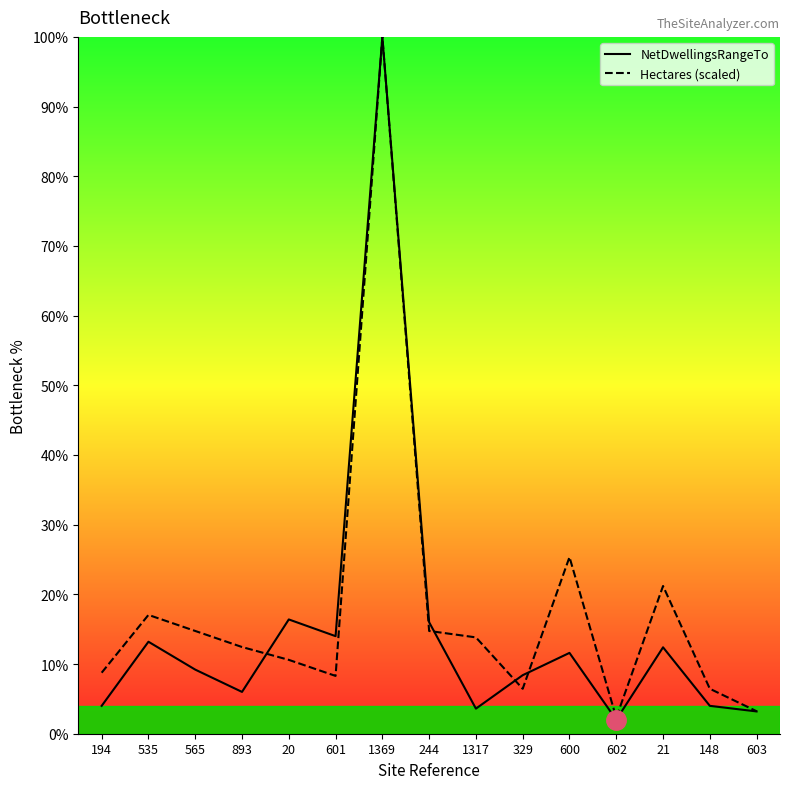

Which series has the largest total across all categories?

Hectares (scaled)